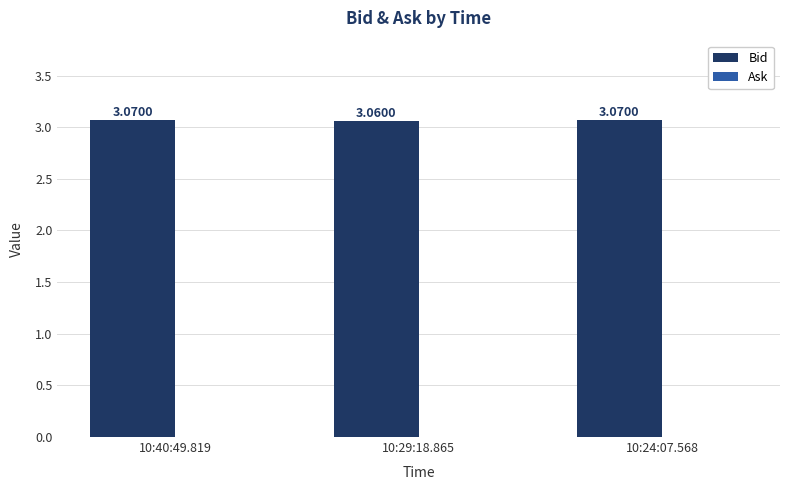

What is the sum of all values?

9.2